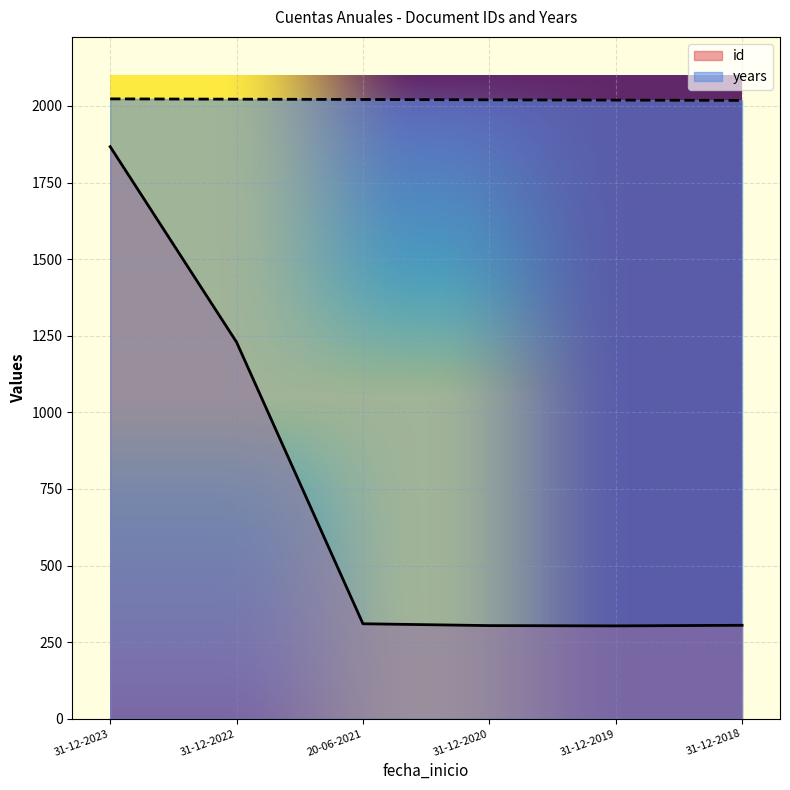

True or false: id and years intersect in this chart.

False